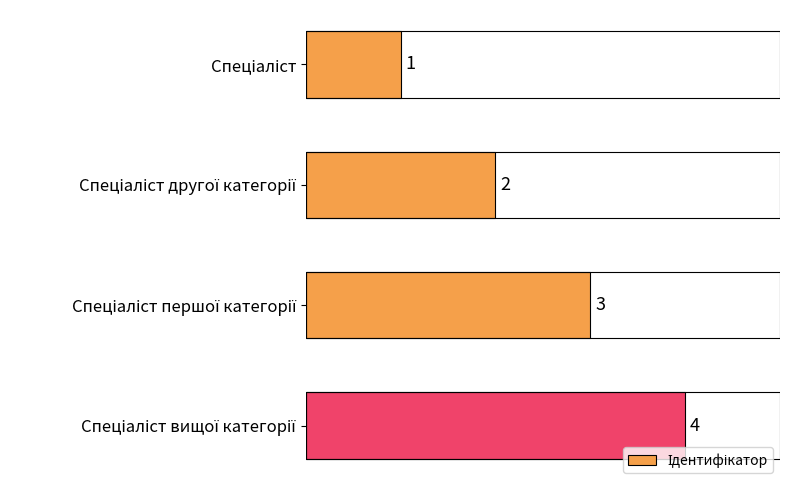

How many bars are there in total?

4